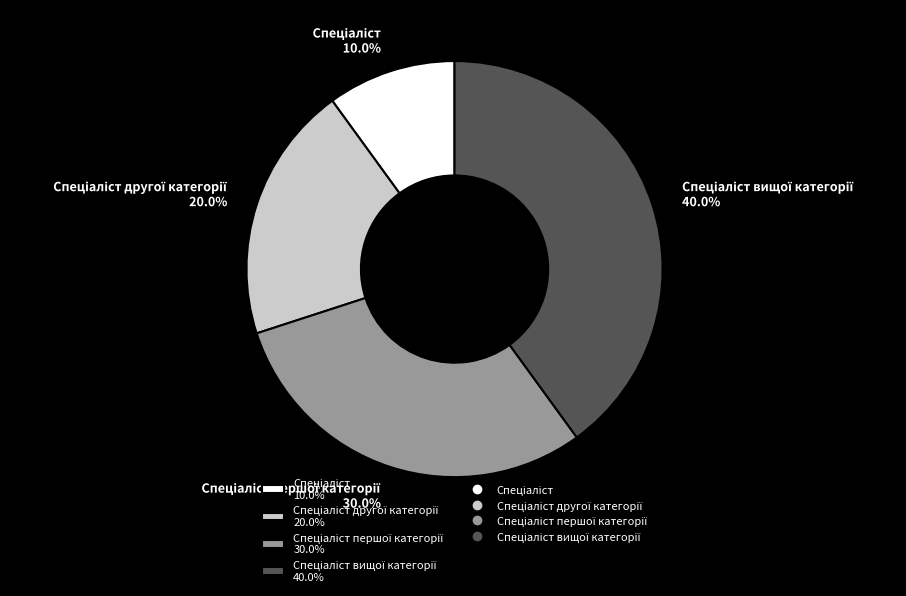

Is there a majority slice in this chart?

No